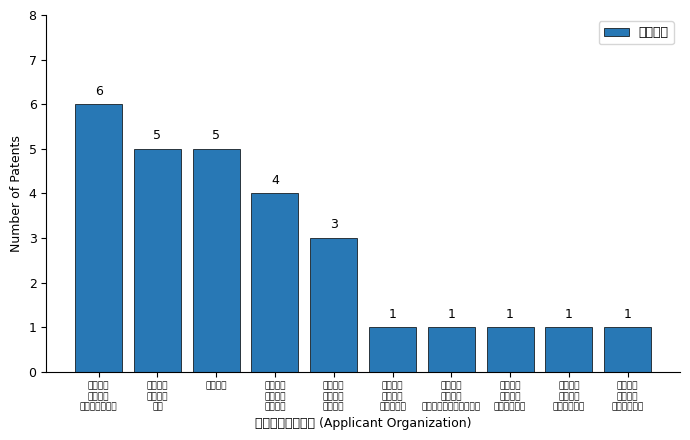

The value at 中国科学
院地球化
学研究所 is 5. True or false?

False